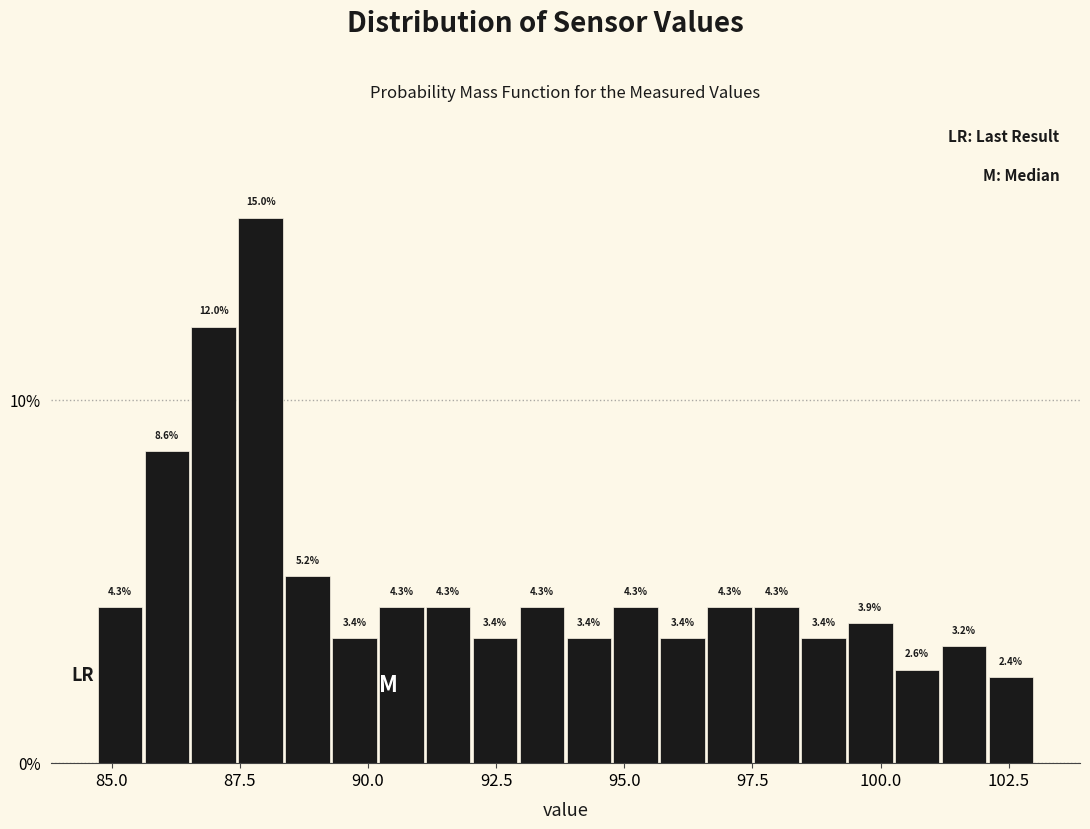

Around what value on the x-axis is the tallest bar? Give the approximate position of its centre, as read against the axis.

88.0